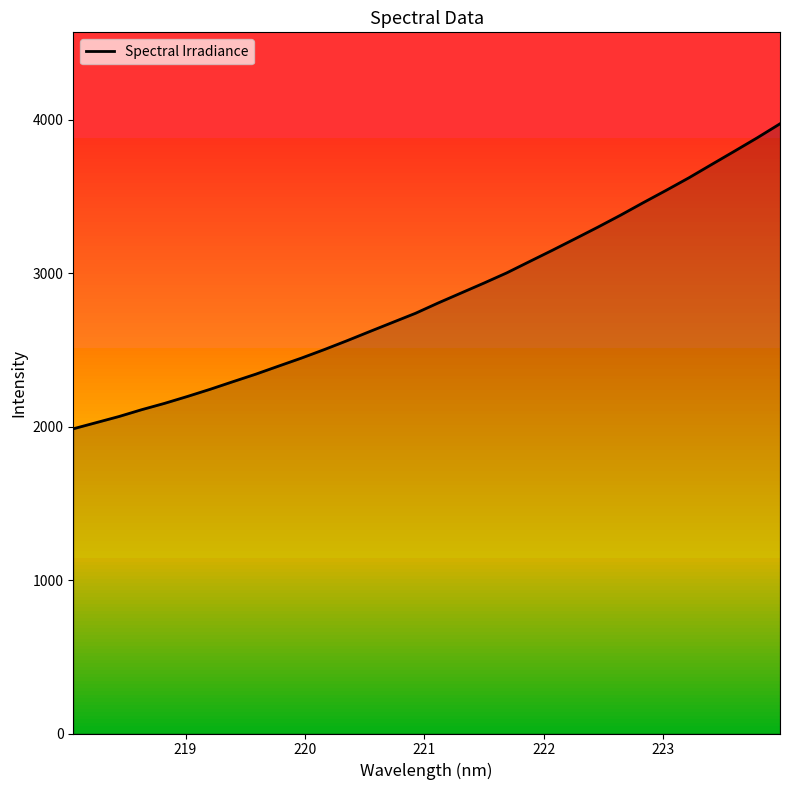

What is the maximum value shown in the chart?

3974.3